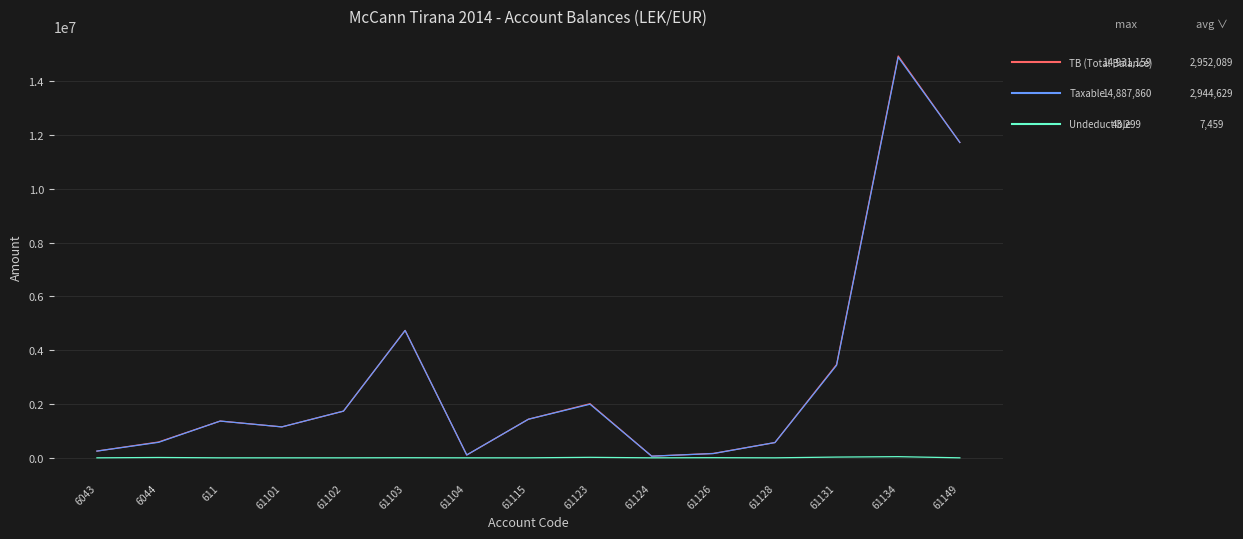

What is the spread (max minus min) of values at 61102?

1735151.5